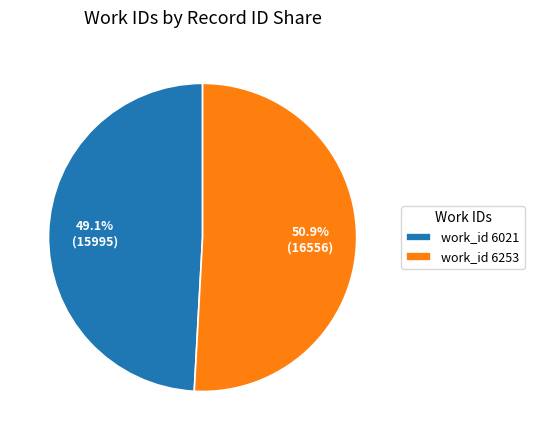

Rank the categories by value from lowest to highest.

work_id 6021, work_id 6253